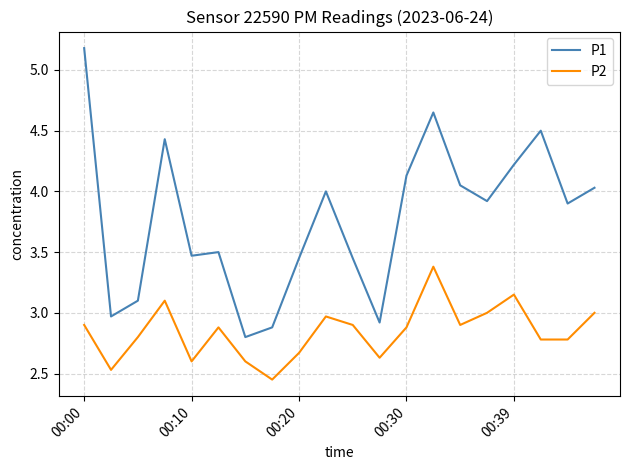

What is the minimum value for P1?

2.8